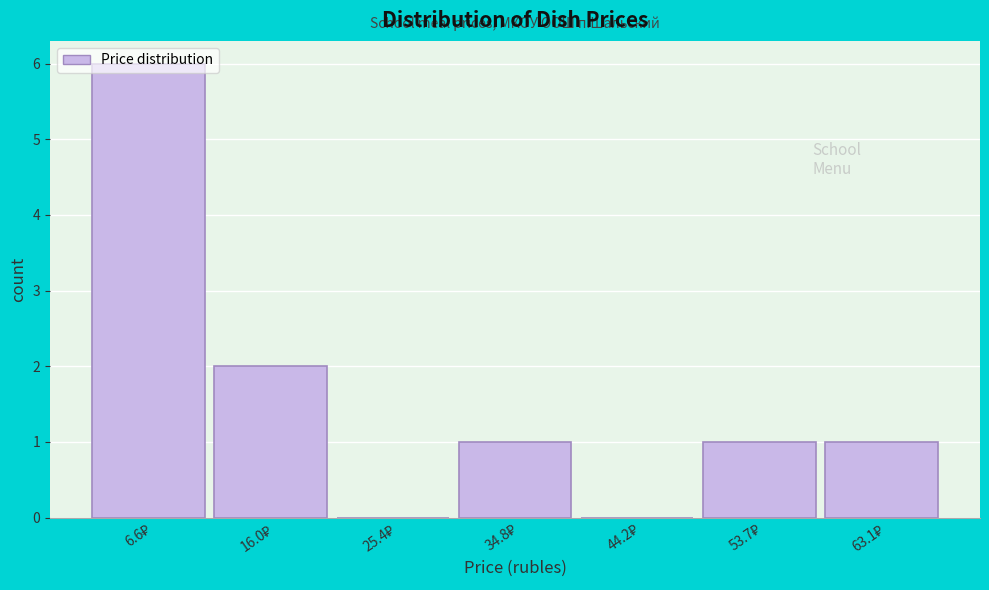

Reading left to right, transcribe this chart: for each bar, give the range it covers on the x-axis and its height. Neither the bar edges nor the heights are printed on the chart, so give them approximately, as read against the axes.

2 to 11: 6
11 to 21: 2
21 to 30: 0
30 to 40: 1
40 to 49: 0
49 to 58: 1
58 to 68: 1